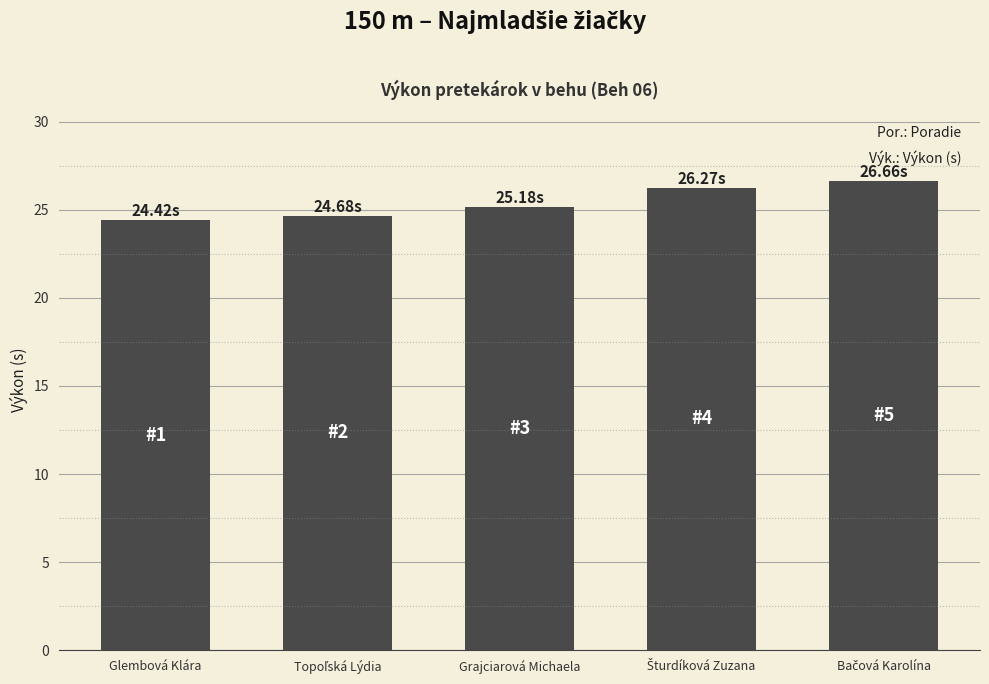

What is the average value?

25.4